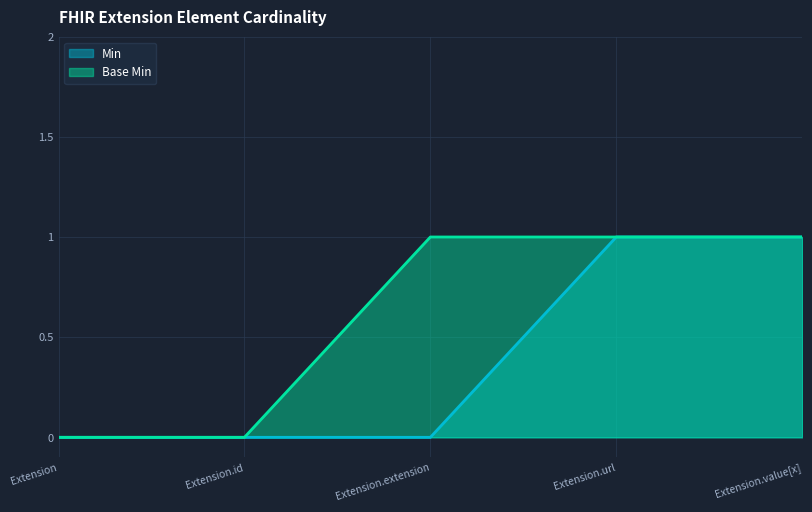

At which label is Base Min closest to 0?

Extension